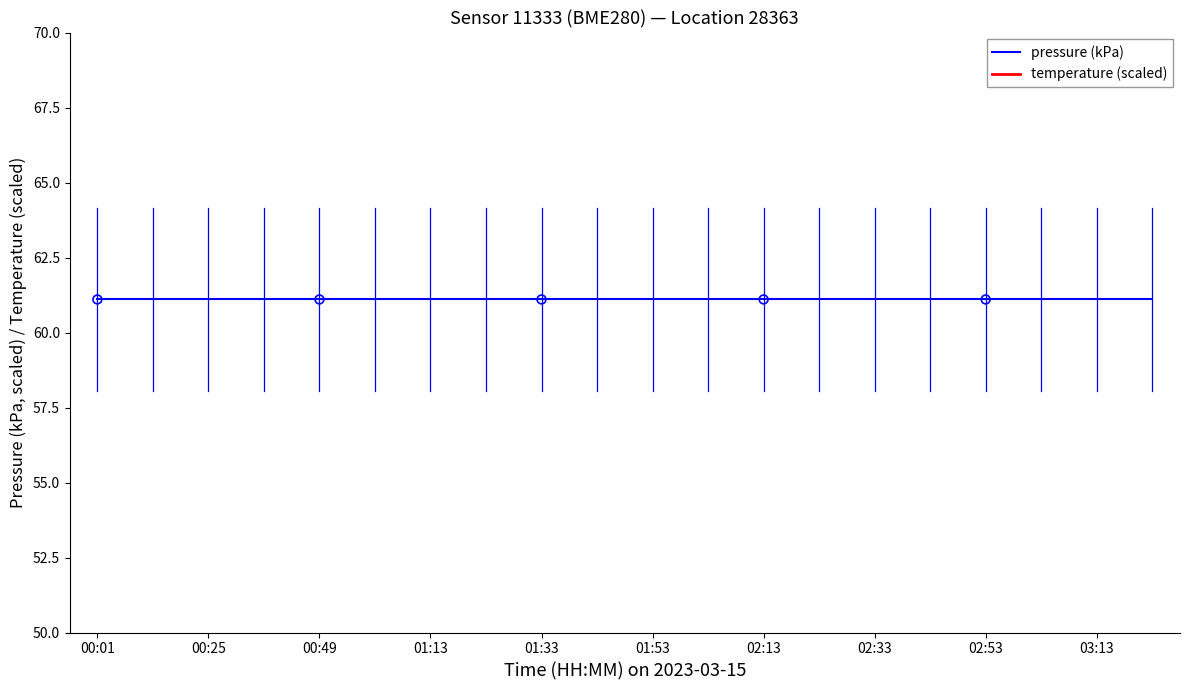

At how many categories does at least one series exceed 9?

20